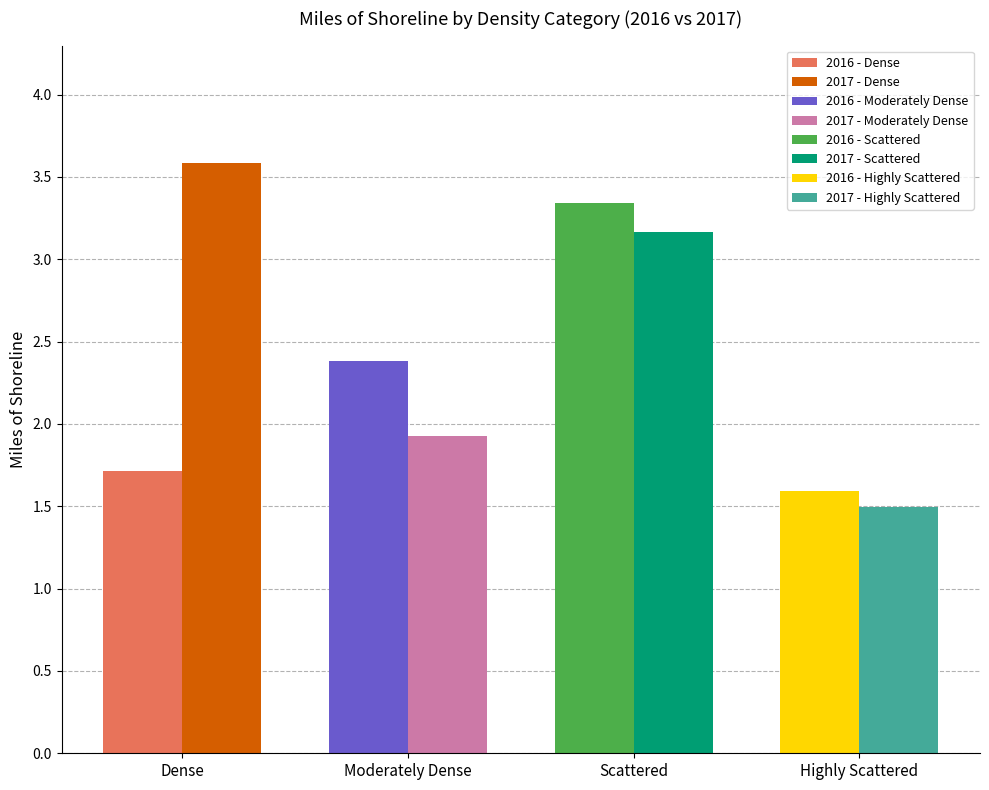

What is the sum of all 2017 (Miles) values?

10.2